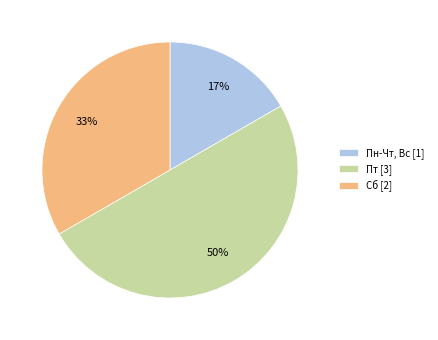

Approximately how many times larger is the value at Сб compared to Пт?

0.7